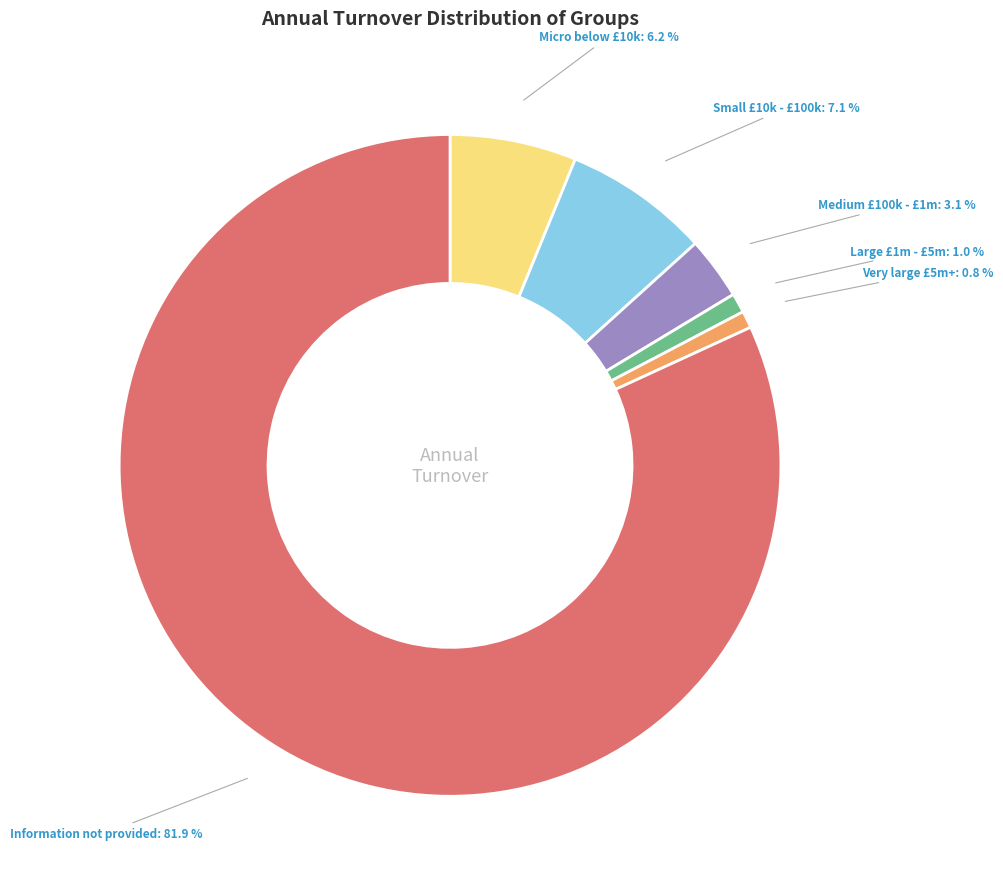

Does any single category account for the majority?

Yes